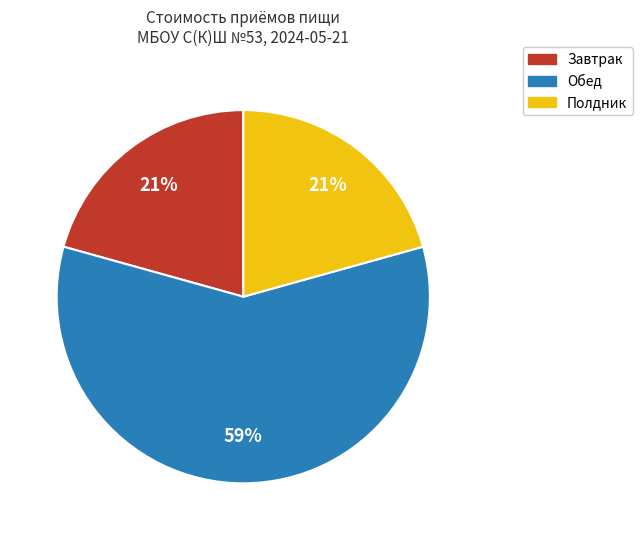

To the nearest percent, what percentage of the pie is Завтрак?

21%